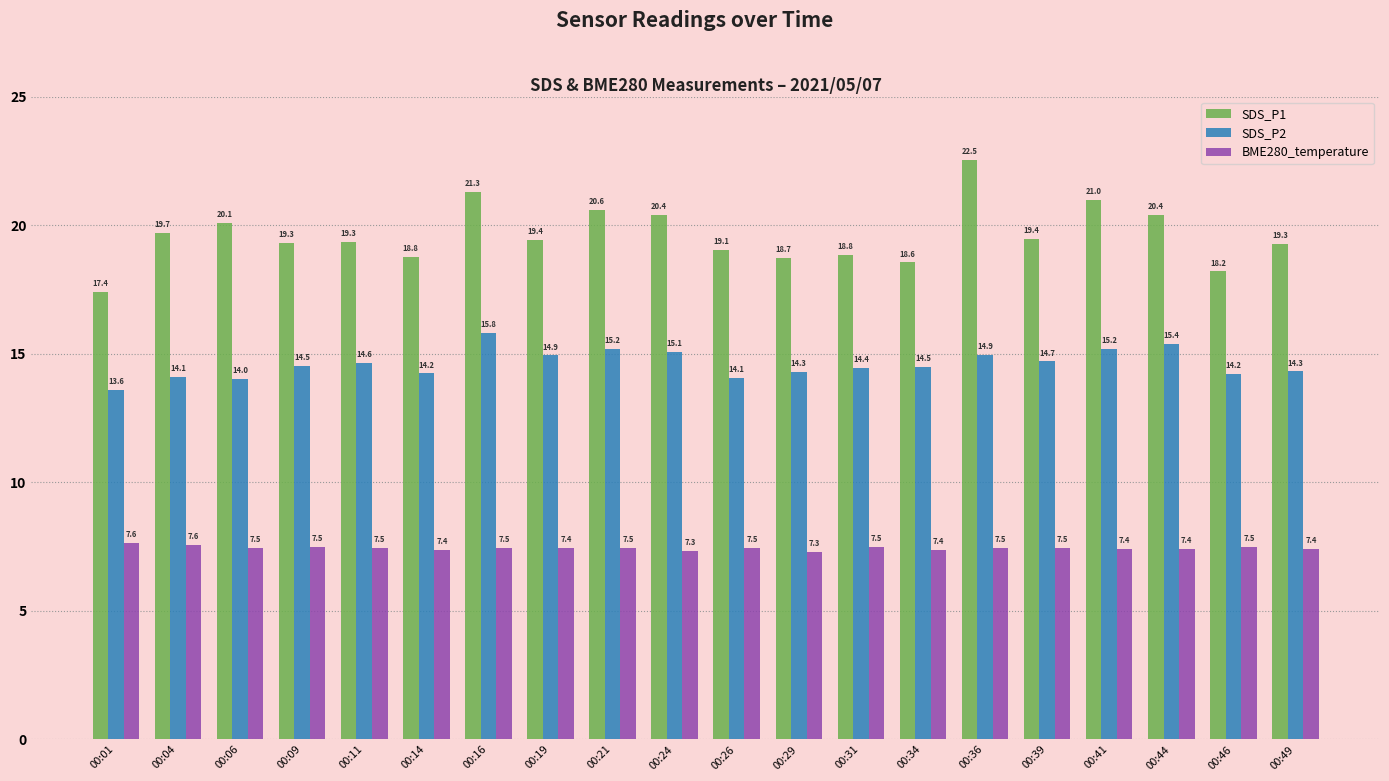

Read the BME280_temperature value at 00:36.

7.5